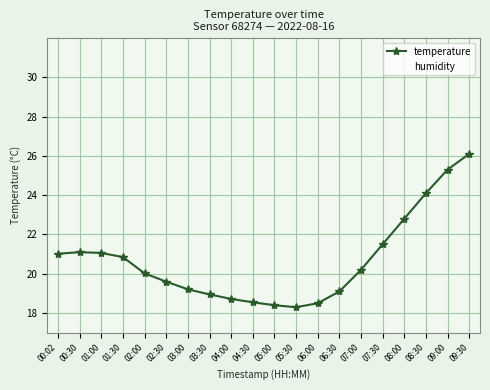

What is the difference between the maximum and second lowest values in the humidity series?

16.6